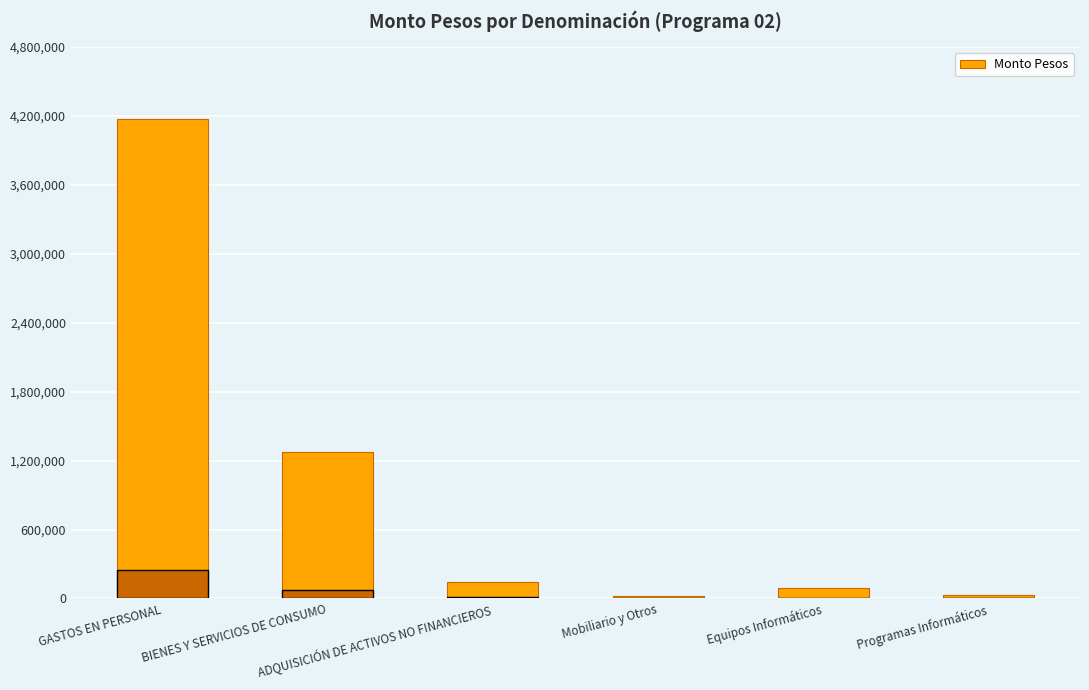

What is the maximum value shown in the chart?

4176115